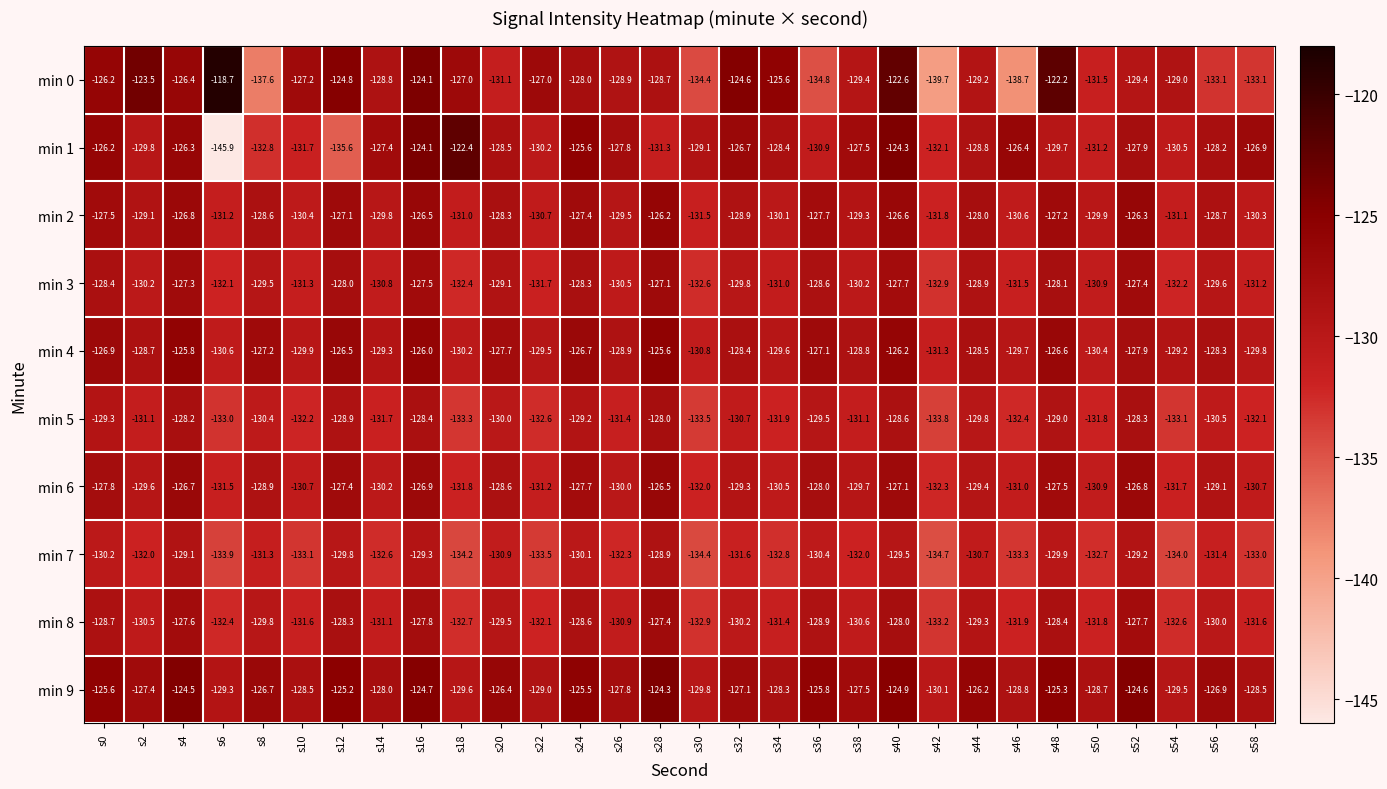

What is the spread (max minus min) of values at s40?

6.9